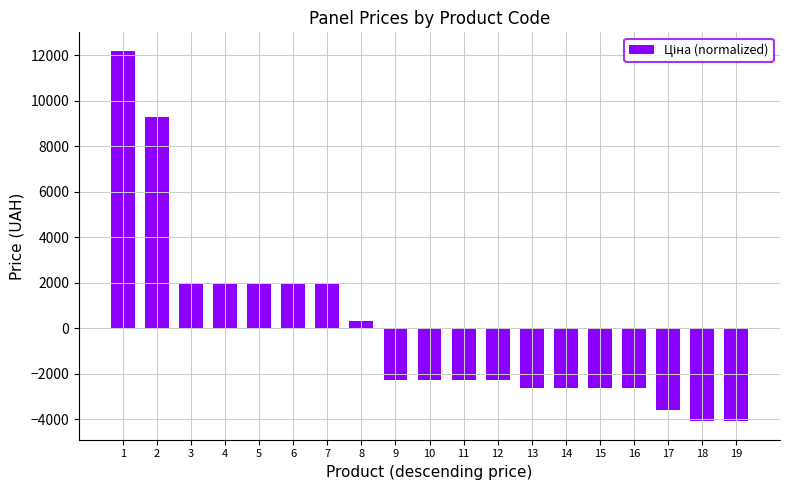

True or false: the data shows -2626.4 at 14.

True